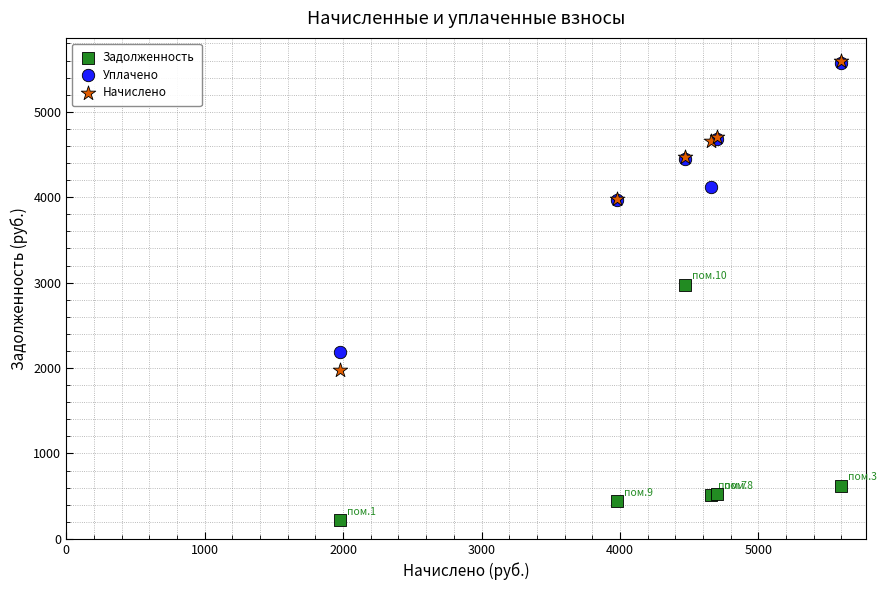

Which series has the widest spread of Y values?

Начислено